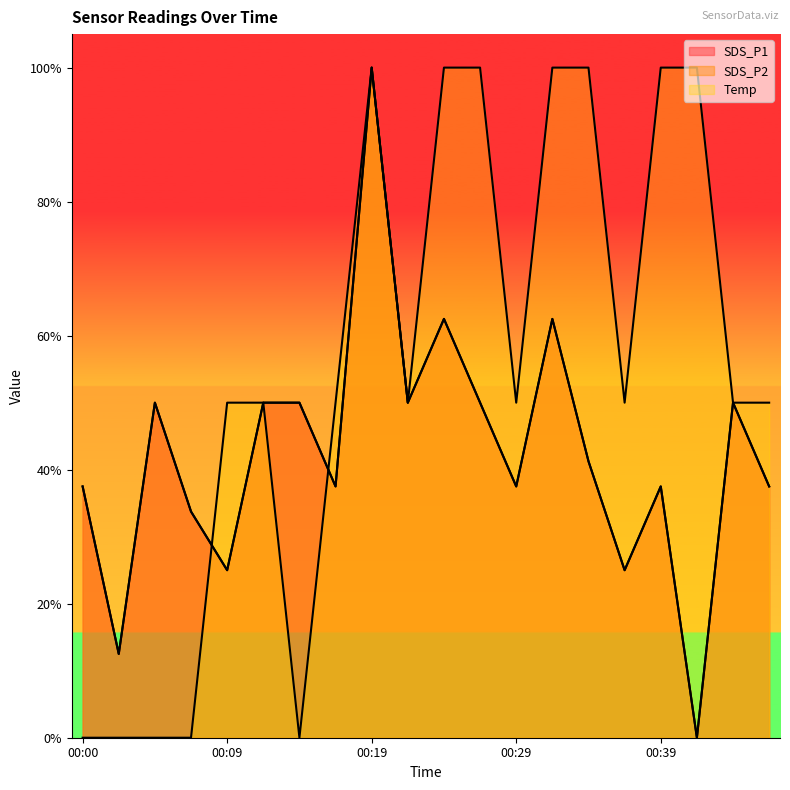

How many data points in Temp are above 0?

15